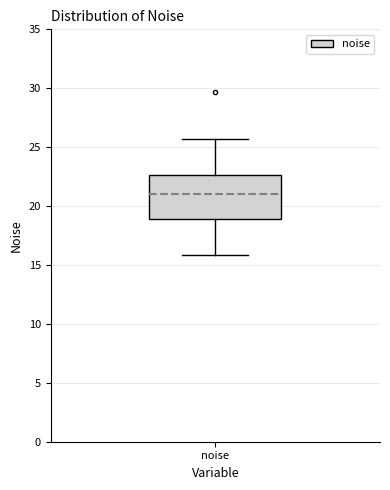

Transcribe this box plot: give where the median line is, the range the box spans, and where the two whiskers end, as read against the y-axis. The values are not printed on the chart, so give them approximately, as read against the axis.

median 21.0, box 19.0 to 22.5, whiskers 16.0 to 25.5